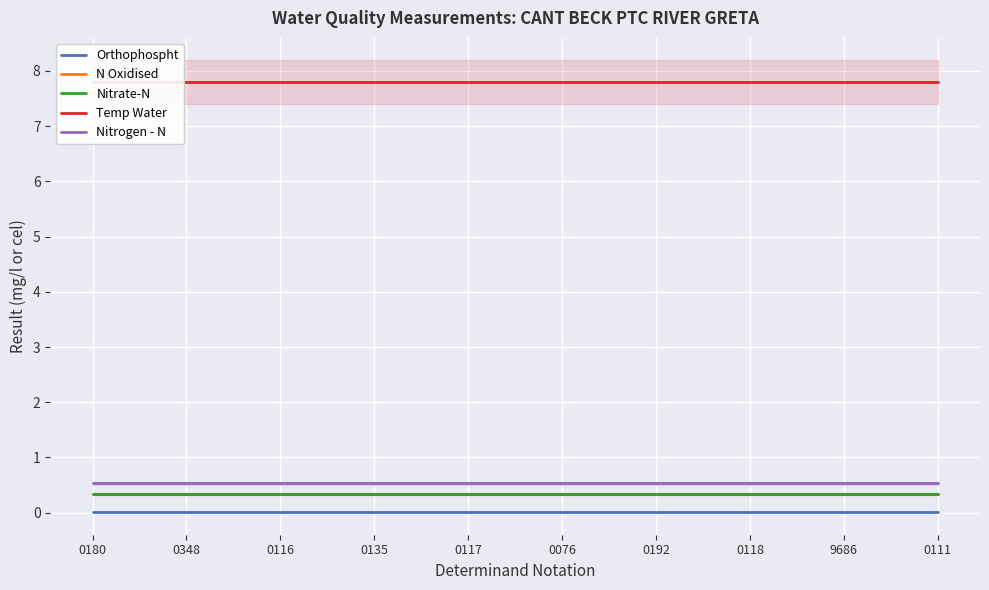

What is the value of the Nitrate-N point at the 6th from the left?

0.3